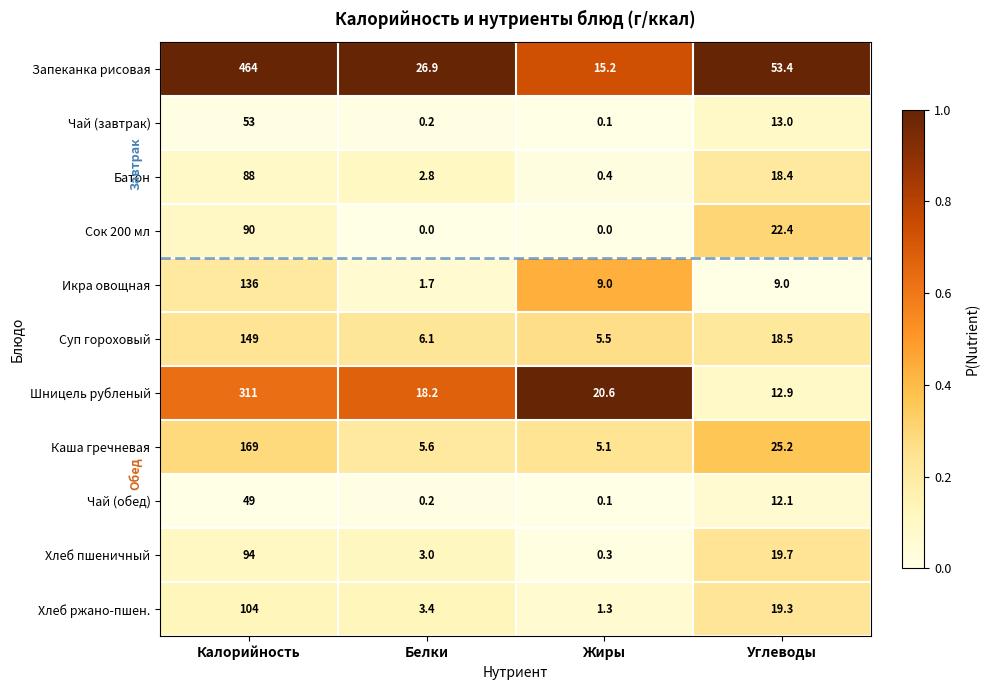

Which series has the largest range (max minus min)?

Запеканка рисовая